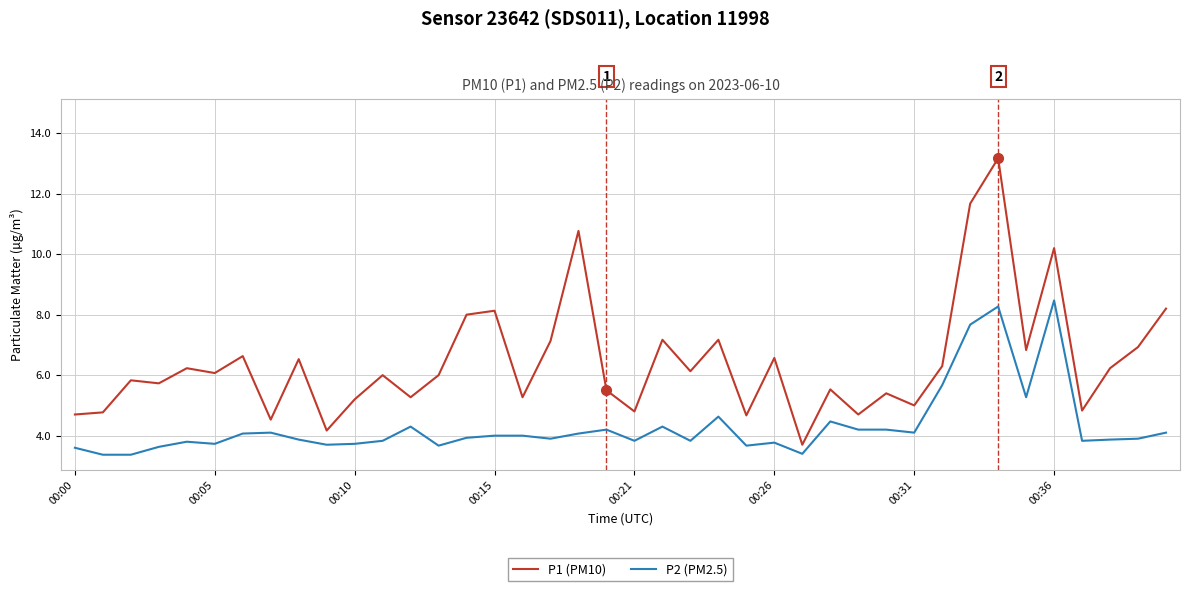

What is the minimum value shown in the chart?

3.4